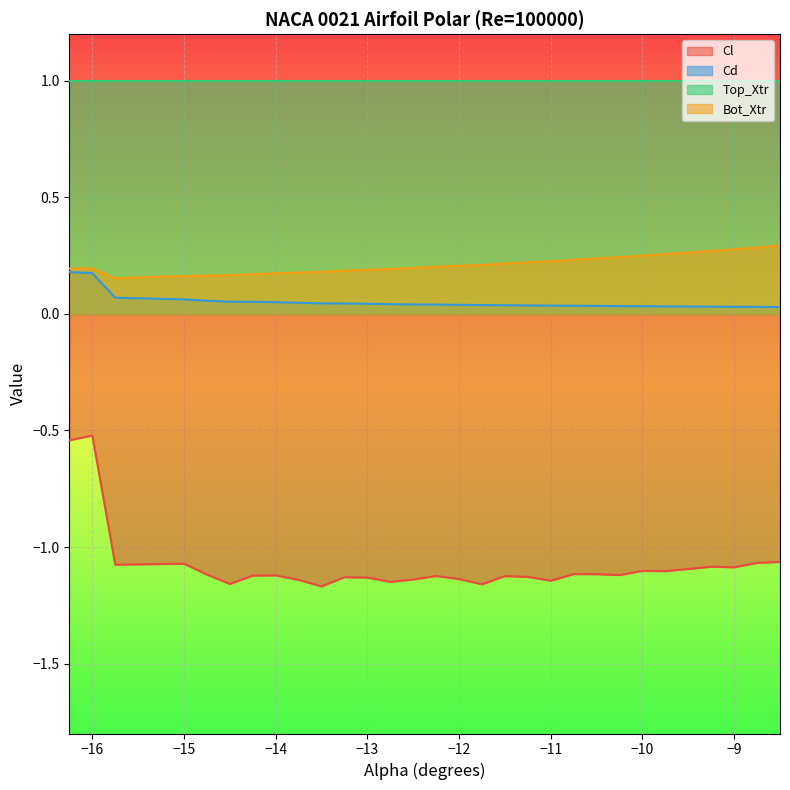

Which series has the widest spread of values?

Cl